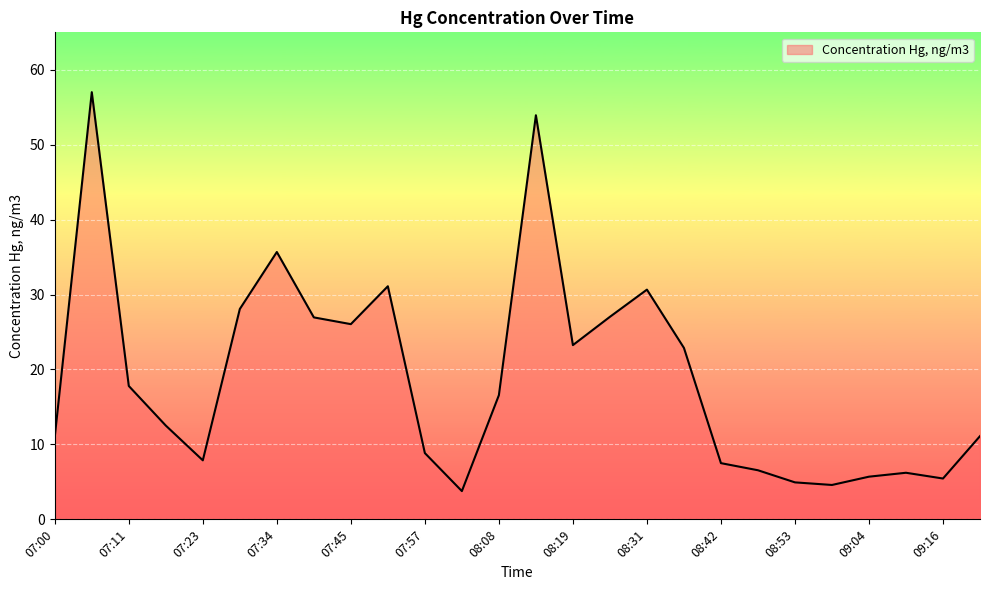

What is the greatest value displayed?

57.0